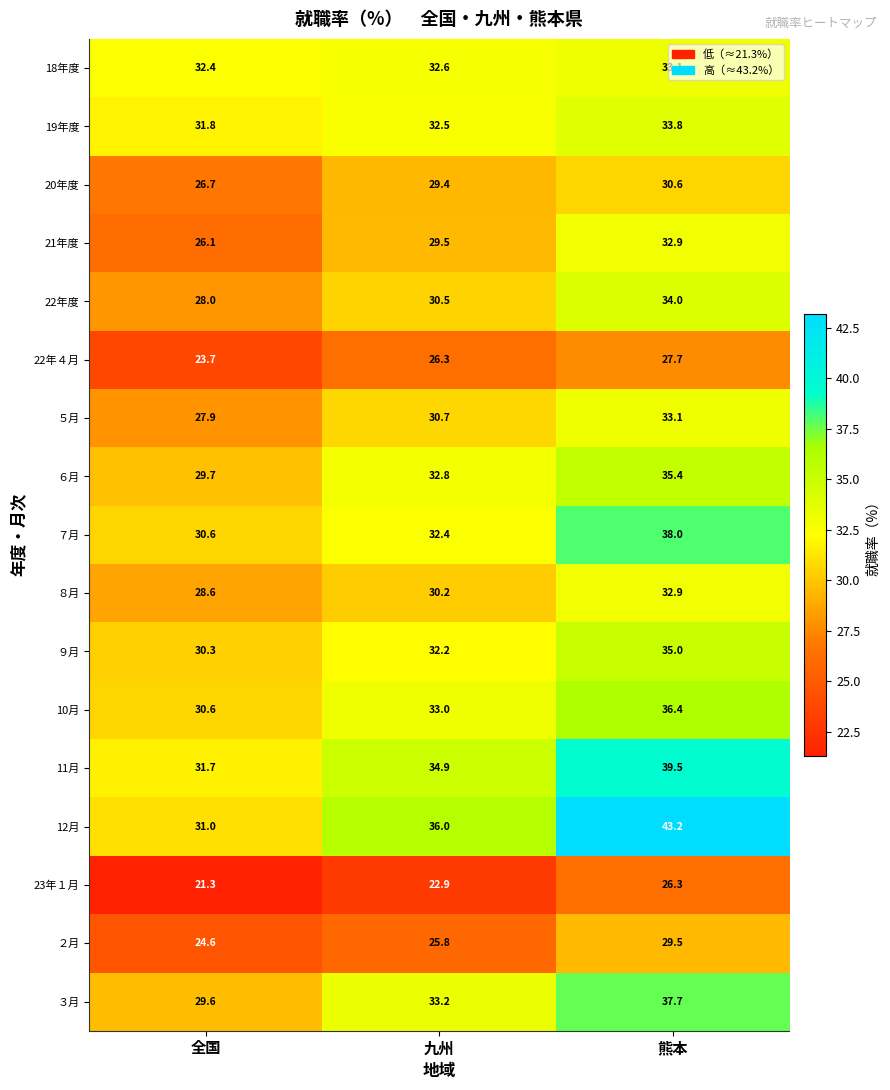

Which series has the largest range (max minus min)?

12月